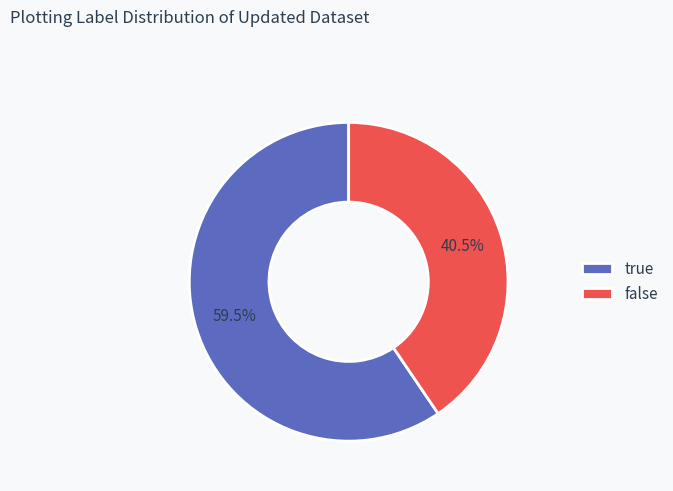

To the nearest percent, what is the average slice percentage?

50%